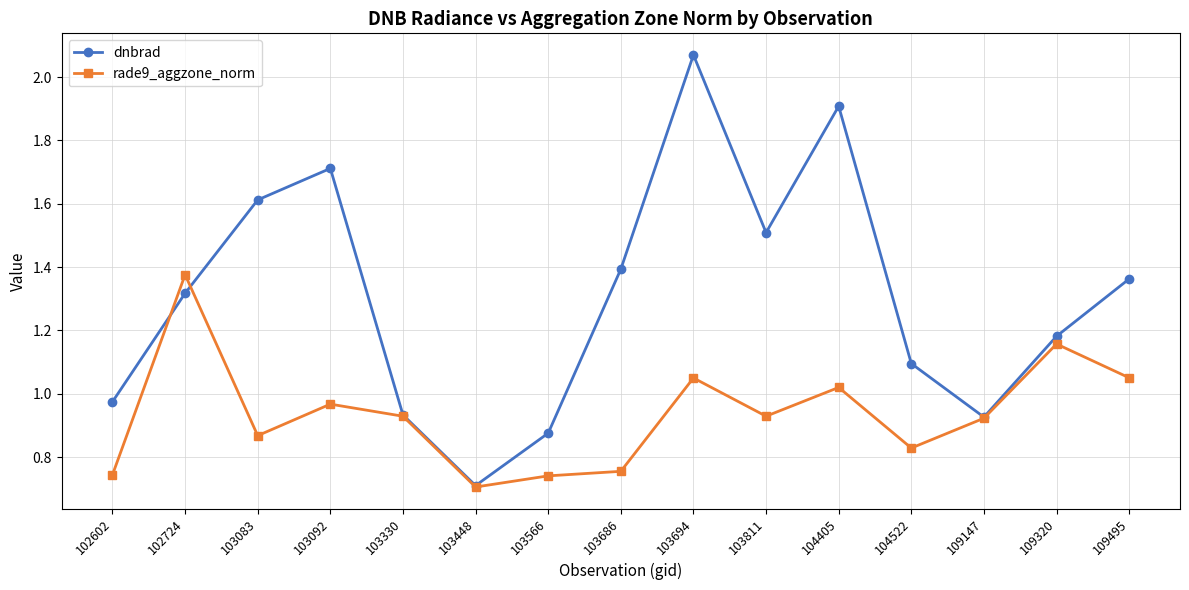

How many interior local valleys does the dnbrad series have?

3